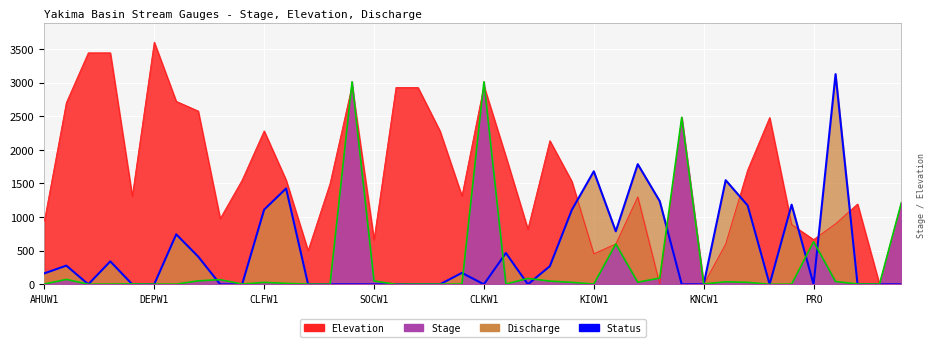

Rank the series at KLCW1 from lowest to highest value.

Stage, Discharge, Elevation